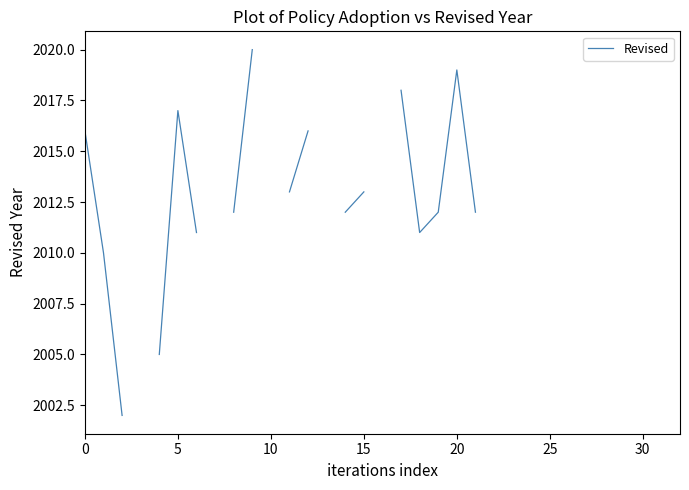

How many data points does each series have?

33